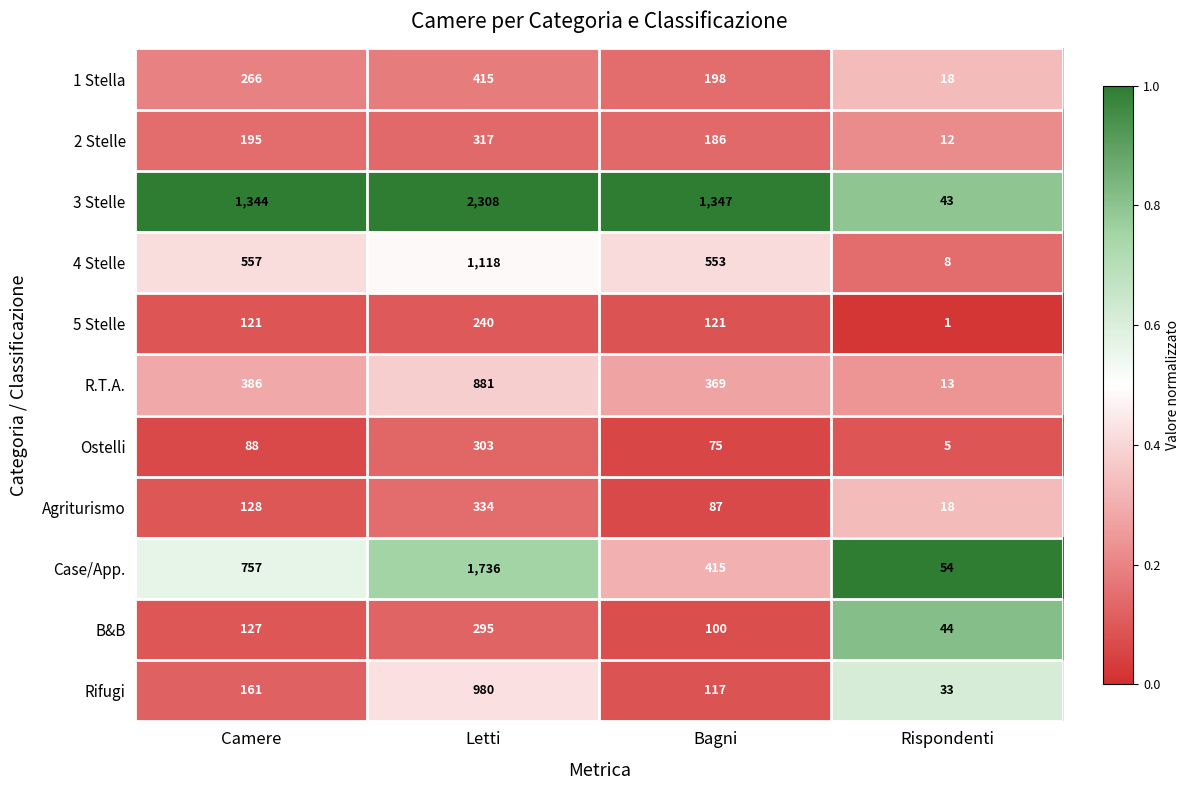

Which series has the largest range (max minus min)?

3 Stelle